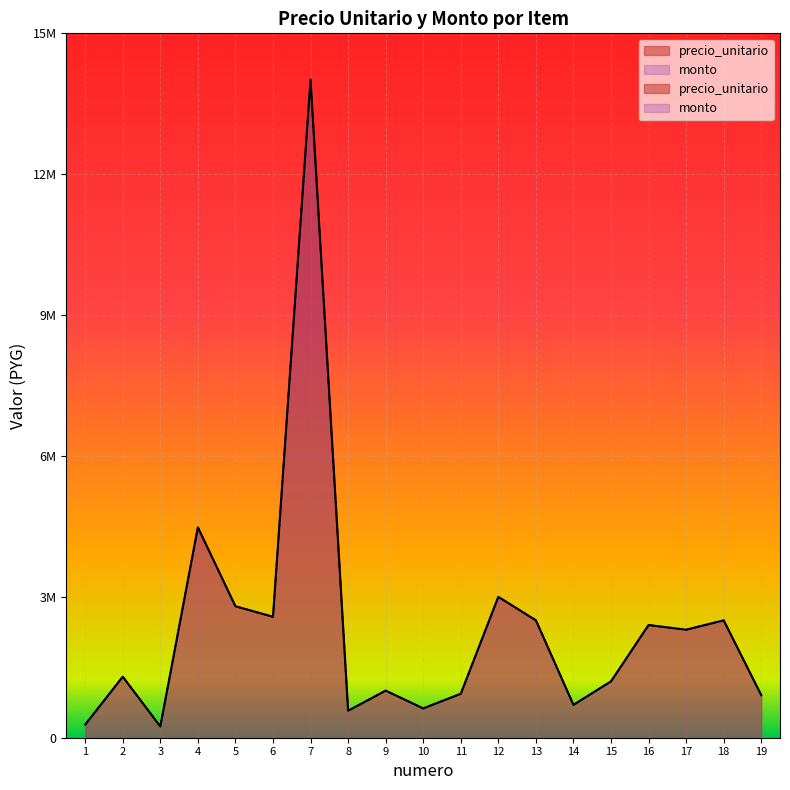

What is the total value across all series at 5?

5600000